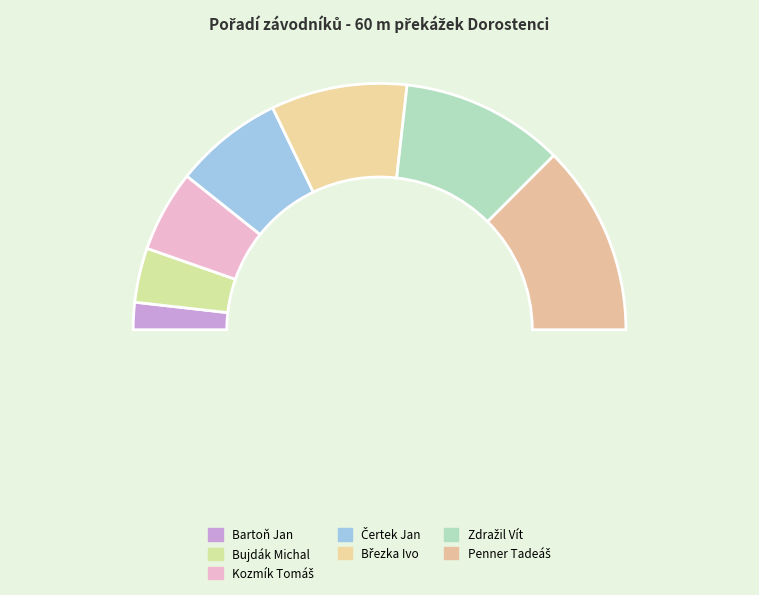

Is there a majority slice in this chart?

No